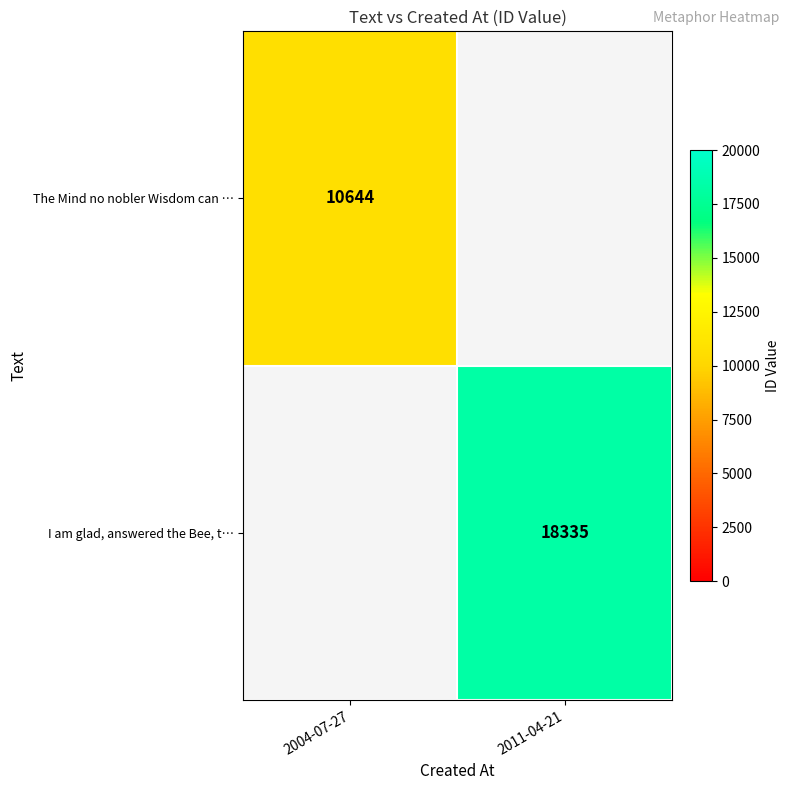

The I am glad, answered the Bee, t… series shows 18335 at 2011-04-21. True or false?

True